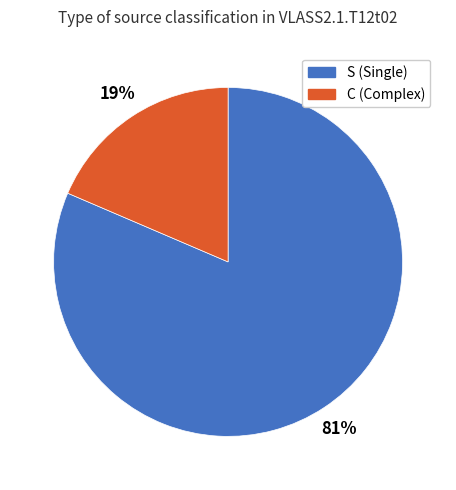

Which category has the biggest portion of the pie?

S